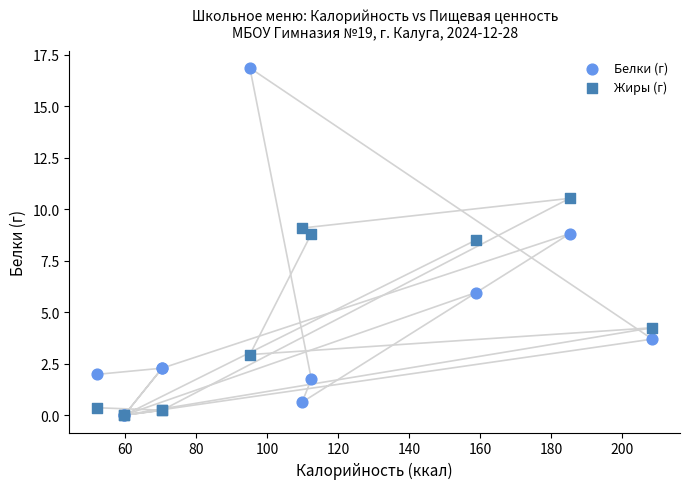

In the Жиры (г) series, what Y value is closest to 5?

4.2